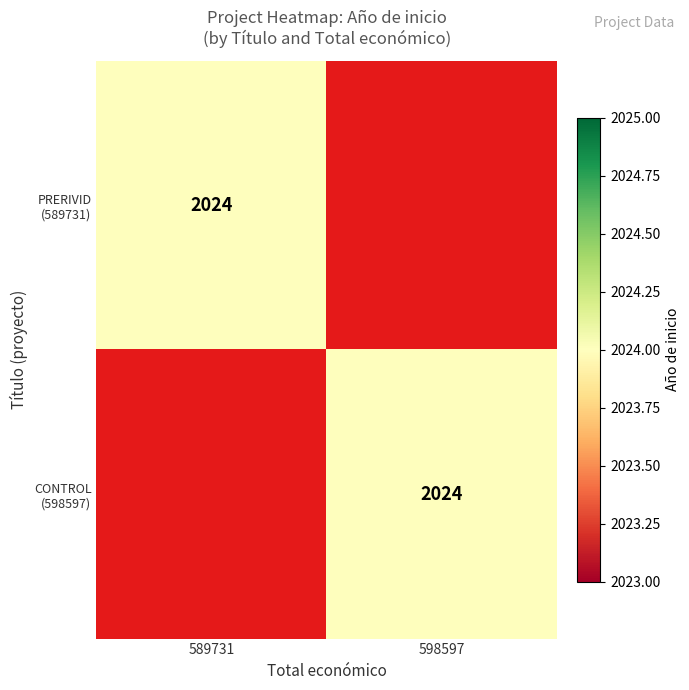

Count the CONTROL (598597) values in the range 0 to 2024.

2